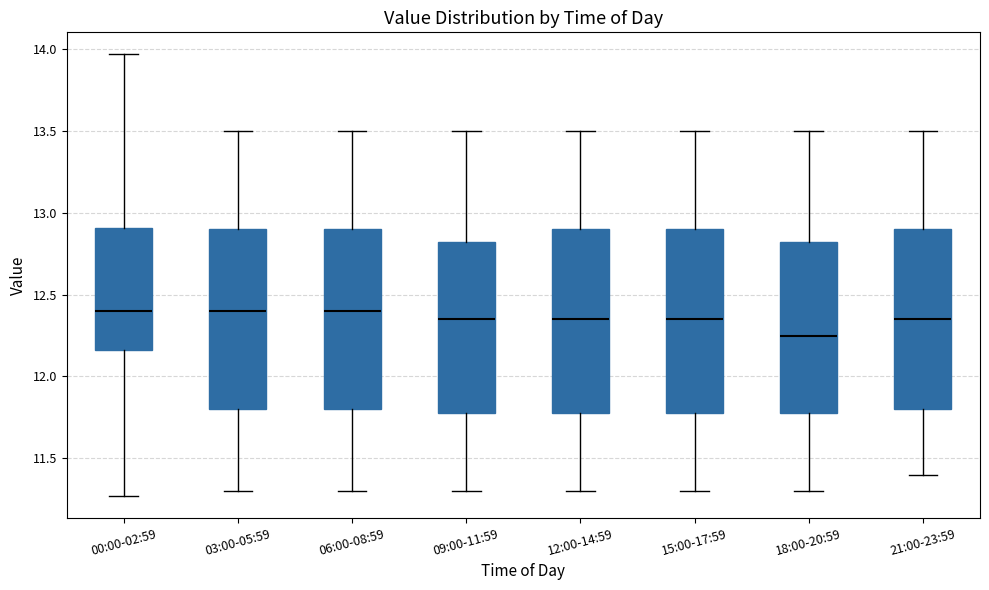

Reading left to right, read every box against the y-axis: the position of its median line, the range the box covers, and the ends of its whiskers. The values are not printed on the chart, so give them approximately, as read against the axis.

00:00-02:59: median 12.40, box 12.15 to 12.90, whiskers 11.25 to 13.95
03:00-05:59: median 12.40, box 11.80 to 12.90, whiskers 11.30 to 13.50
06:00-08:59: median 12.40, box 11.80 to 12.90, whiskers 11.30 to 13.50
09:00-11:59: median 12.35, box 11.80 to 12.85, whiskers 11.30 to 13.50
12:00-14:59: median 12.35, box 11.80 to 12.90, whiskers 11.30 to 13.50
15:00-17:59: median 12.35, box 11.80 to 12.90, whiskers 11.30 to 13.50
18:00-20:59: median 12.25, box 11.80 to 12.85, whiskers 11.30 to 13.50
21:00-23:59: median 12.35, box 11.80 to 12.90, whiskers 11.40 to 13.50